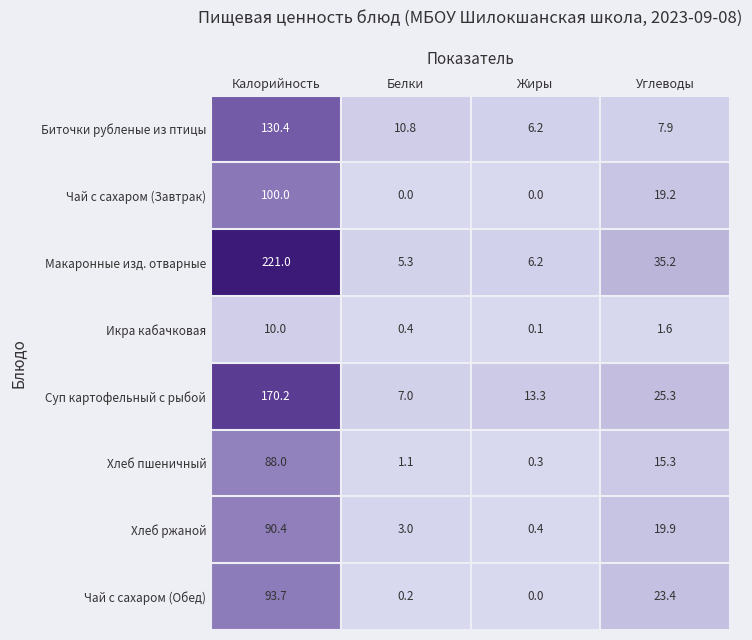

How many series are shown in this chart?

8